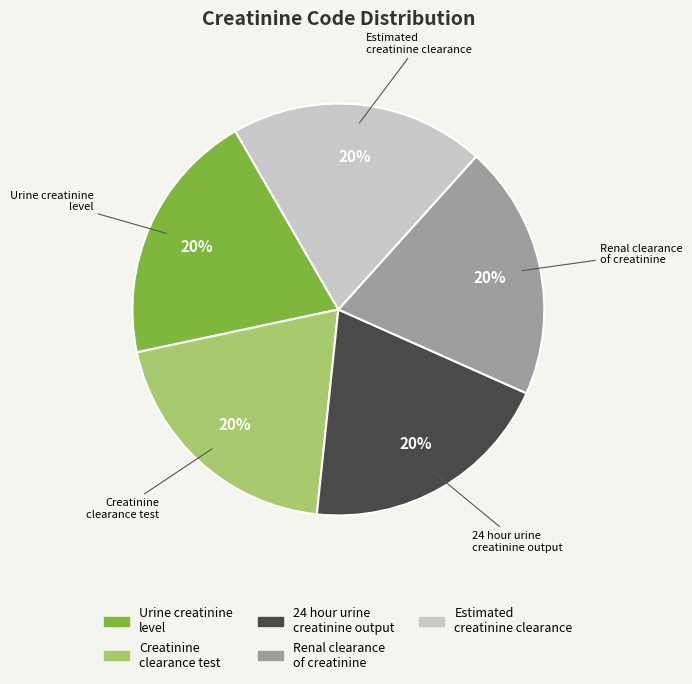

Is there any slice that represents more than half of the pie?

No